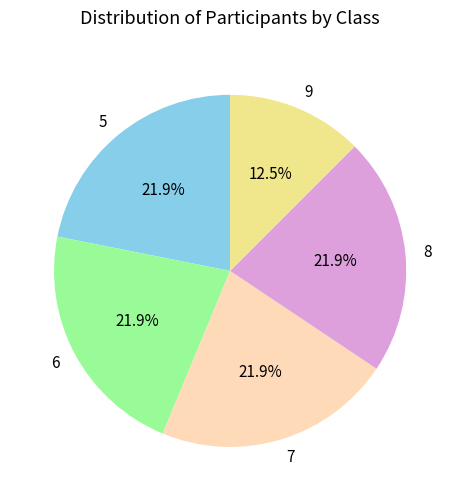

Is it true that 5 is 22% of the pie?

True